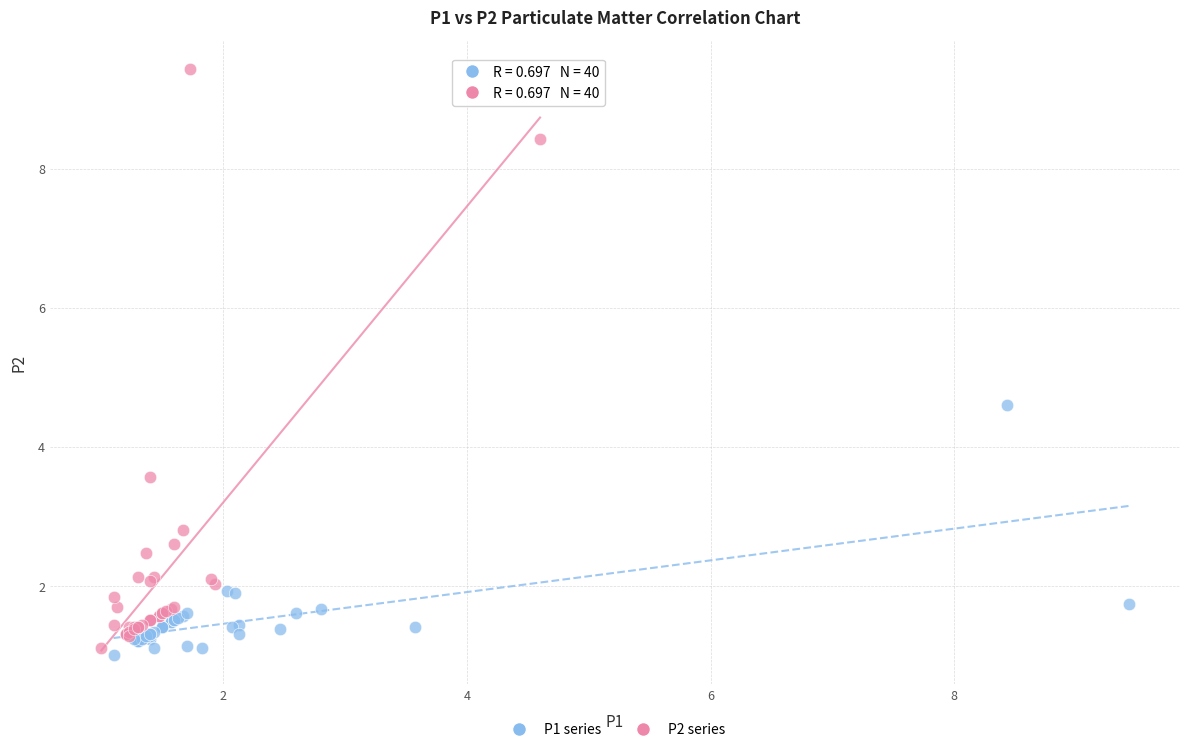

Which series has the largest Y range (max minus min)?

P2 series